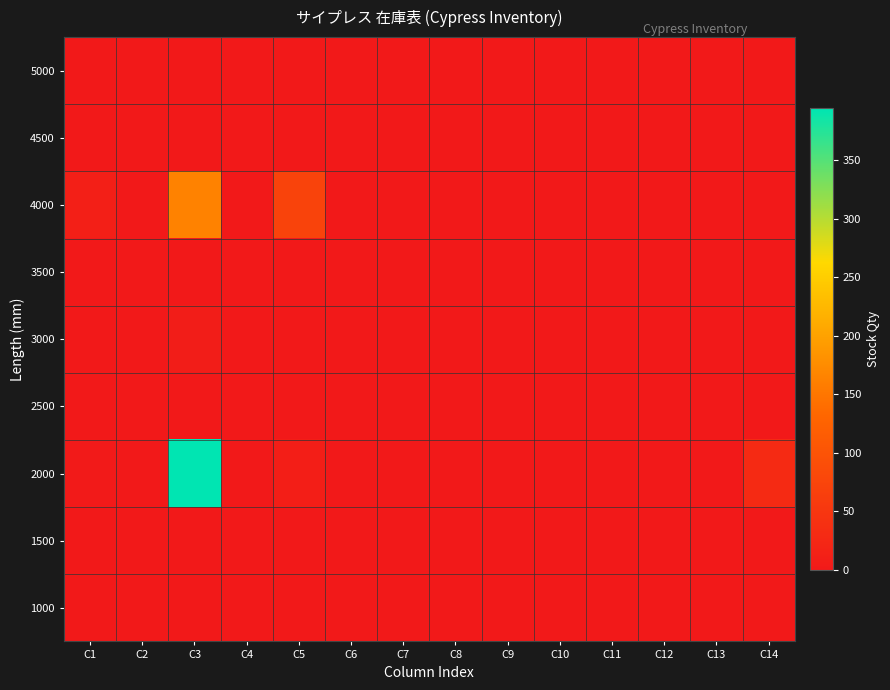

Reading left to right, what are all the values shown in this chart?

1000: C1=0	C2=0	C3=0	C4=0	C5=0	C6=0	C7=0	C8=0	C9=0	C10=0	C11=0	C12=0	C13=0	C14=0
1500: C1=0	C2=0	C3=0	C4=0	C5=0	C6=0	C7=0	C8=0	C9=0	C10=0	C11=0	C12=0	C13=0	C14=0
2000: C1=3	C2=0	C3=394	C4=0	C5=10	C6=0	C7=0	C8=0	C9=0	C10=0	C11=0	C12=0	C13=0	C14=29
2500: C1=0	C2=0	C3=0	C4=0	C5=0	C6=0	C7=0	C8=0	C9=0	C10=0	C11=0	C12=0	C13=0	C14=0
3000: C1=0	C2=0	C3=8	C4=0	C5=0	C6=0	C7=0	C8=0	C9=0	C10=0	C11=0	C12=0	C13=0	C14=0
3500: C1=0	C2=0	C3=0	C4=0	C5=0	C6=0	C7=0	C8=0	C9=0	C10=0	C11=0	C12=0	C13=0	C14=0
4000: C1=11	C2=0	C3=164	C4=0	C5=72	C6=0	C7=0	C8=0	C9=0	C10=0	C11=0	C12=0	C13=0	C14=0
4500: C1=0	C2=0	C3=0	C4=0	C5=0	C6=0	C7=0	C8=0	C9=0	C10=0	C11=0	C12=0	C13=0	C14=0
5000: C1=0	C2=0	C3=0	C4=0	C5=0	C6=0	C7=0	C8=0	C9=0	C10=0	C11=0	C12=0	C13=0	C14=0